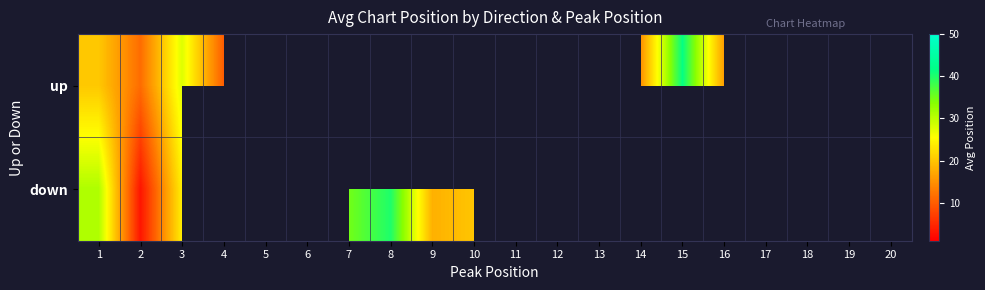

Is the value of down at 11 greater than the value of up at 13?

No